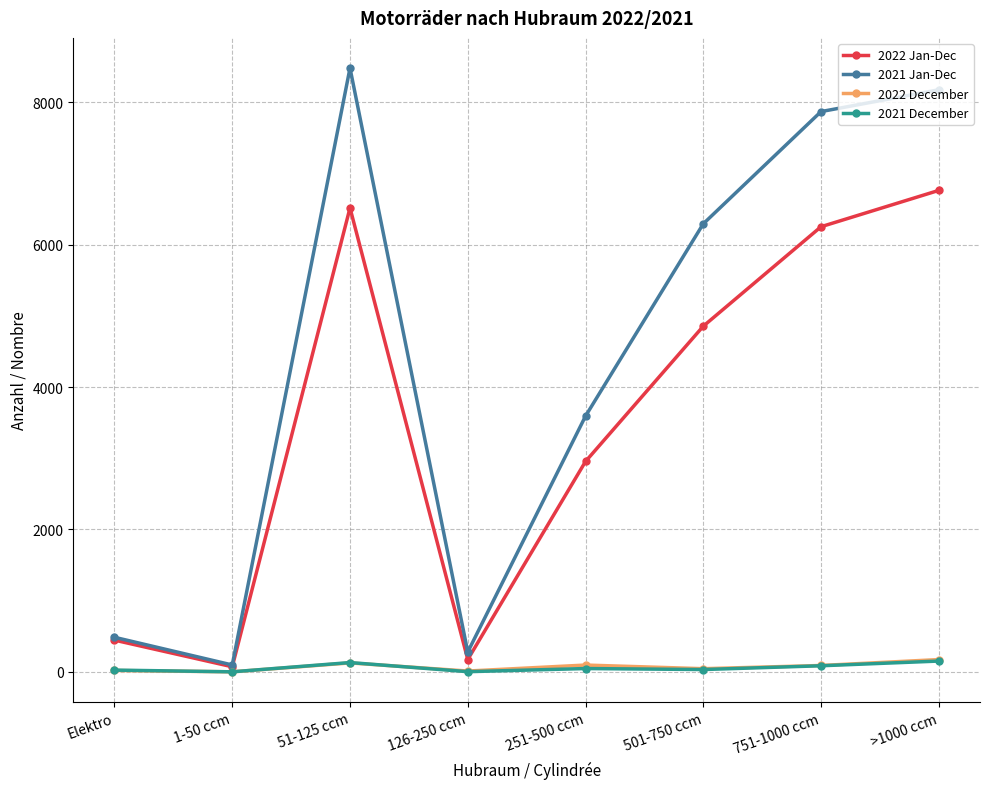

What is the label of the 2nd point from the left?

1-50 ccm